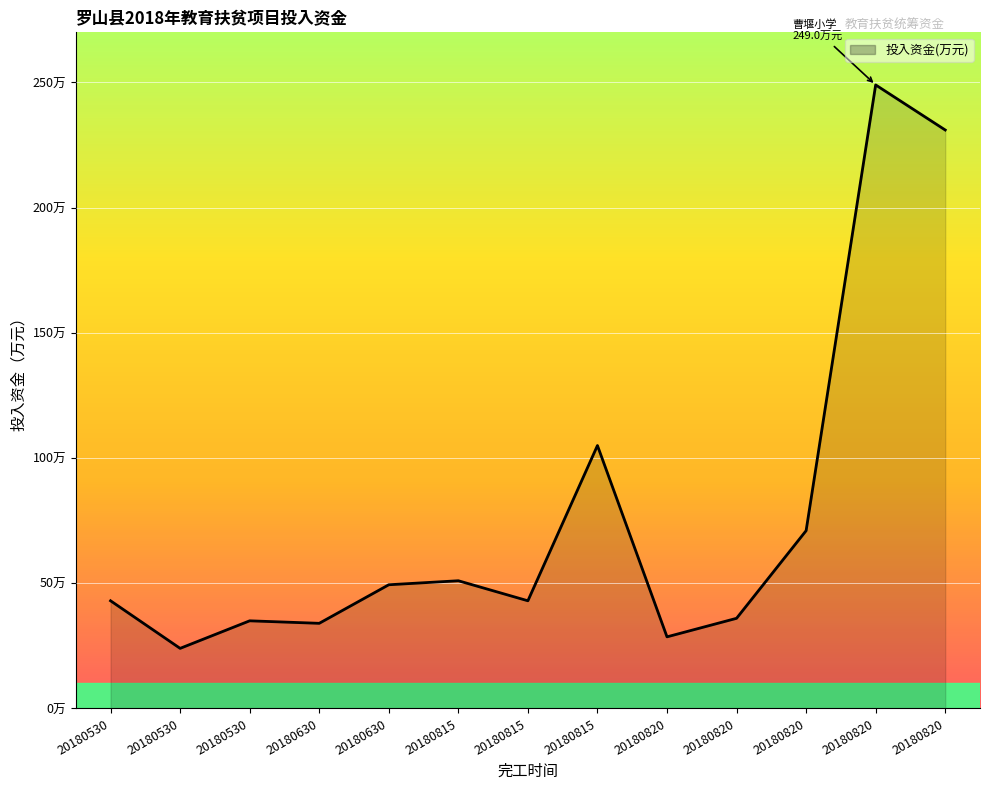

At which category does the chart reach its peak across all series?

20180820